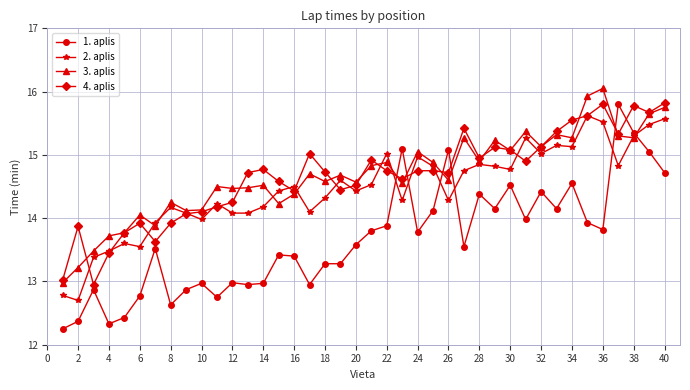

True or false: 4. aplis and 3. aplis cross at least once.

True